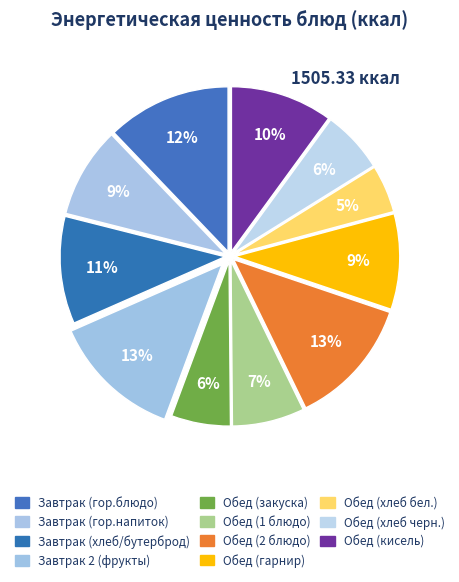

To the nearest percent, what is the average slice percentage?

9%